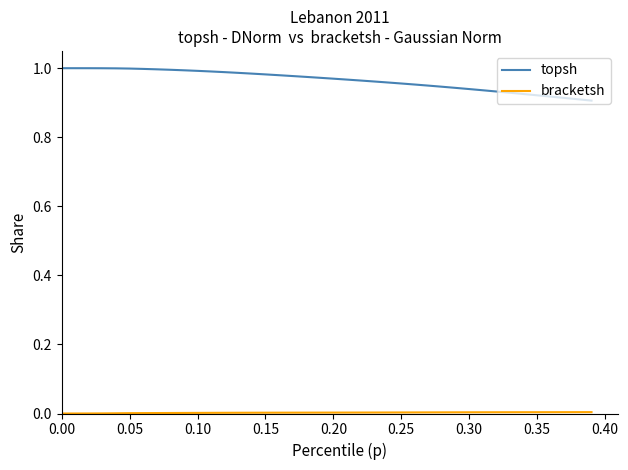

Which series has the largest range (max minus min)?

topsh